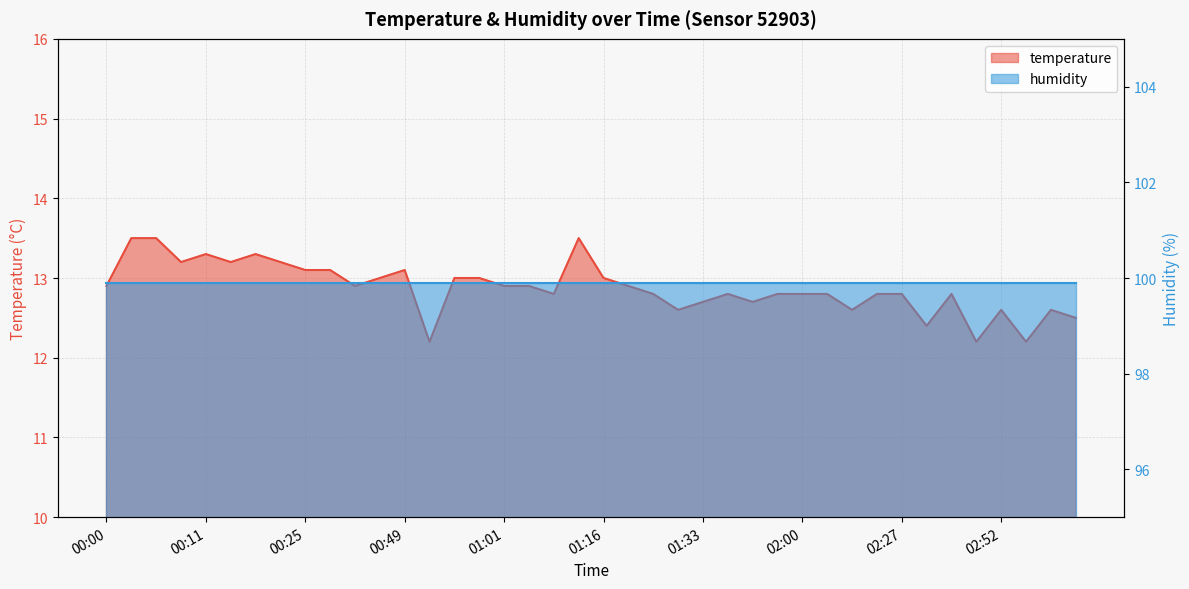

Is it true that the value at 02:55 is 12.2?

True